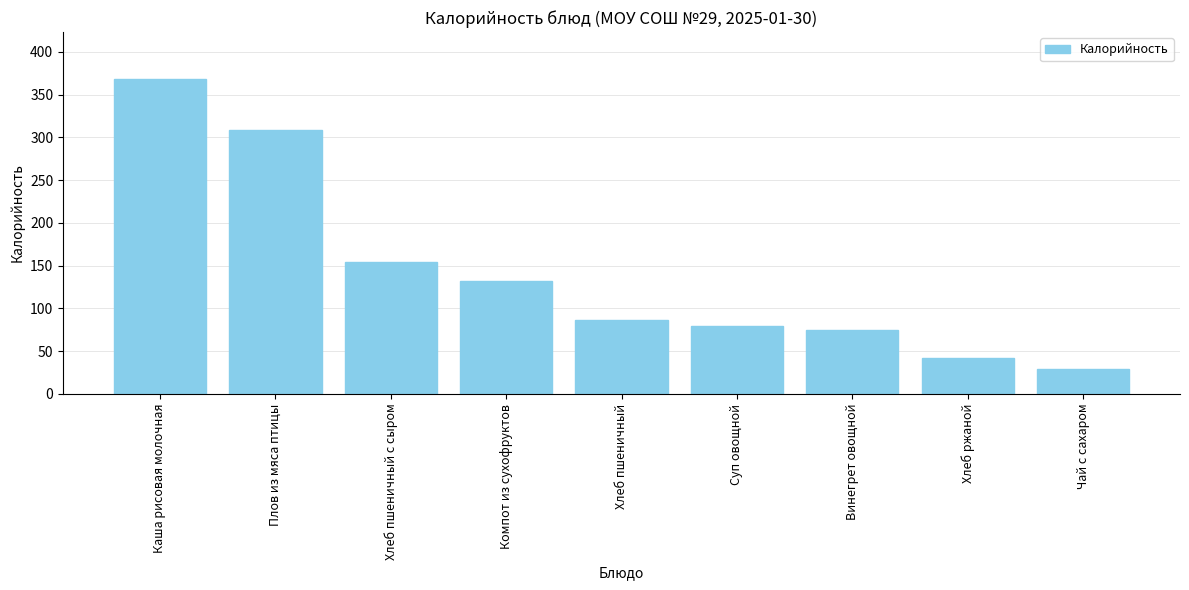

What position from the left is Винегрет овощной?

7